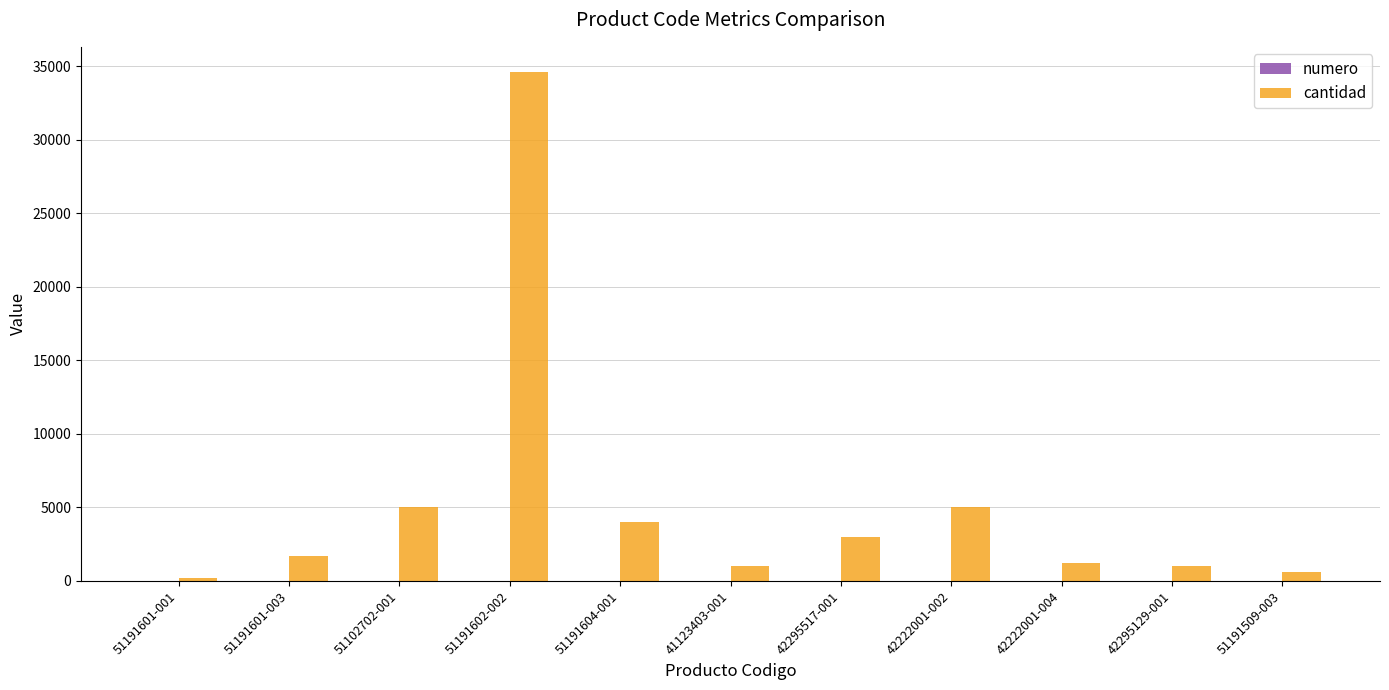

Which series changed the most between 51191604-001 and 51191509-003?

cantidad